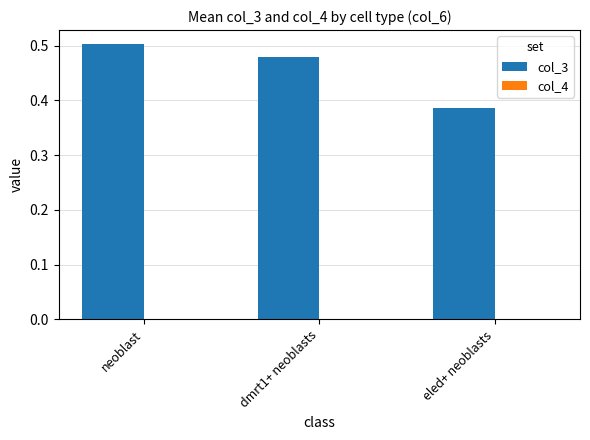

The col_3 series shows 0.2 at eled+ neoblasts. True or false?

False